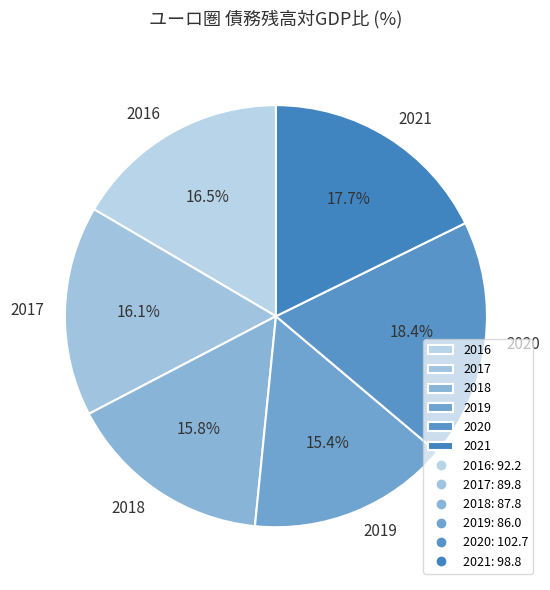

True or false: 2020 accounts for 18% of the total.

True